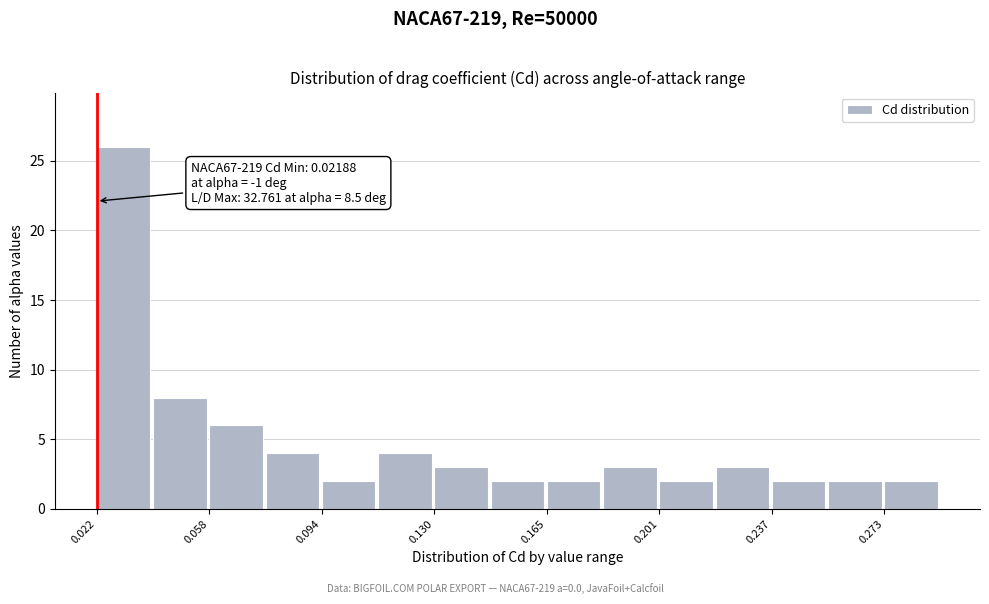

Around what value on the x-axis is the tallest bar? Give the approximate position of its centre, as read against the axis.

0.030